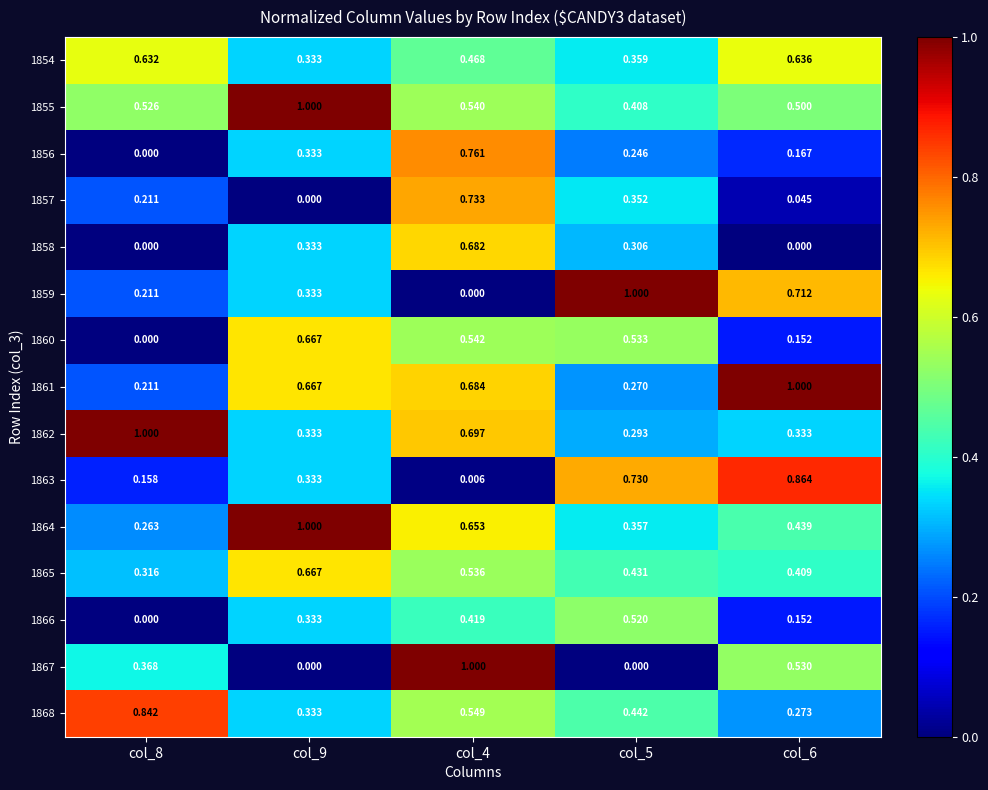

Is the value of 1860 at col_5 greater than the value of 1863 at col_8?

Yes